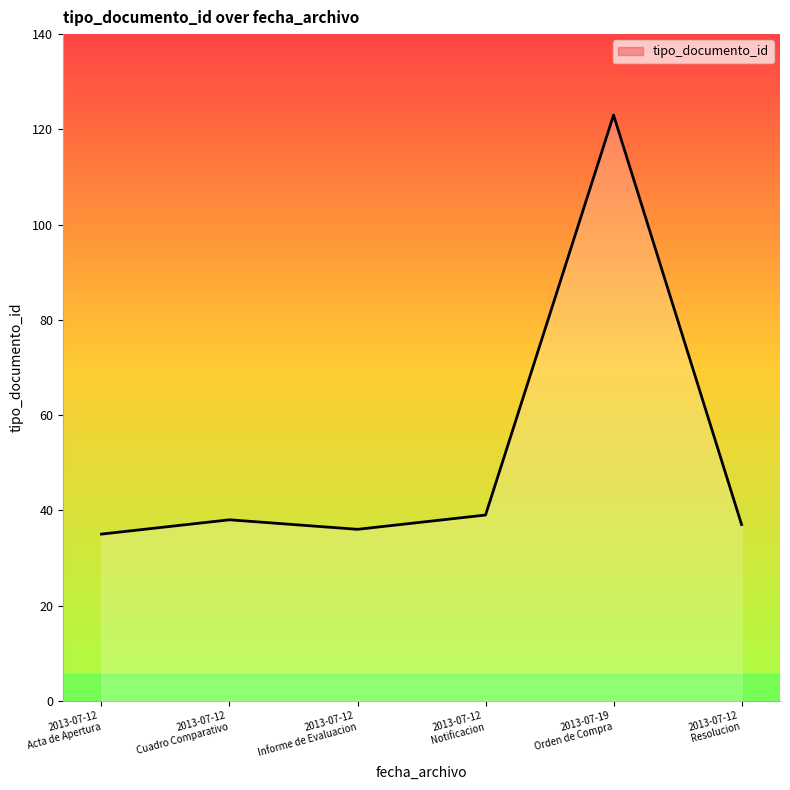

How many values exceed 38?

2